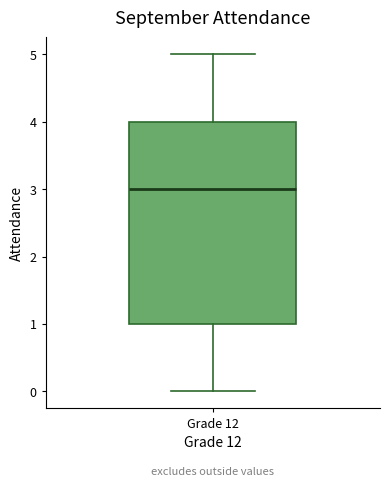

Where is the upper edge of the box for Grade 12 on the y-axis? The values are not printed on the chart, so give them approximately, as read against the axis.

4